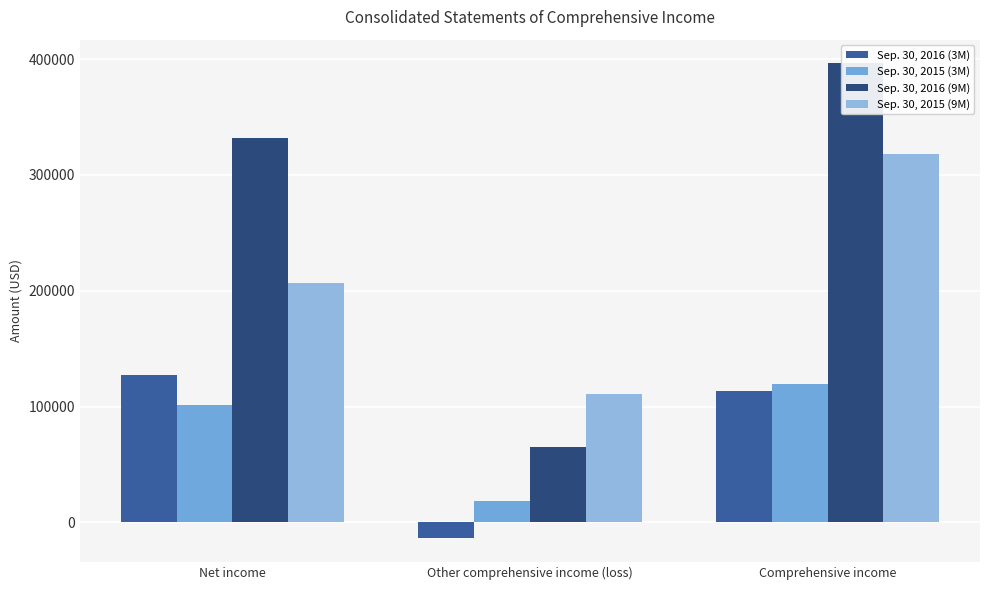

What is the value of the Sep. 30, 2015 (9M) bar at the 1st from the left?

206984